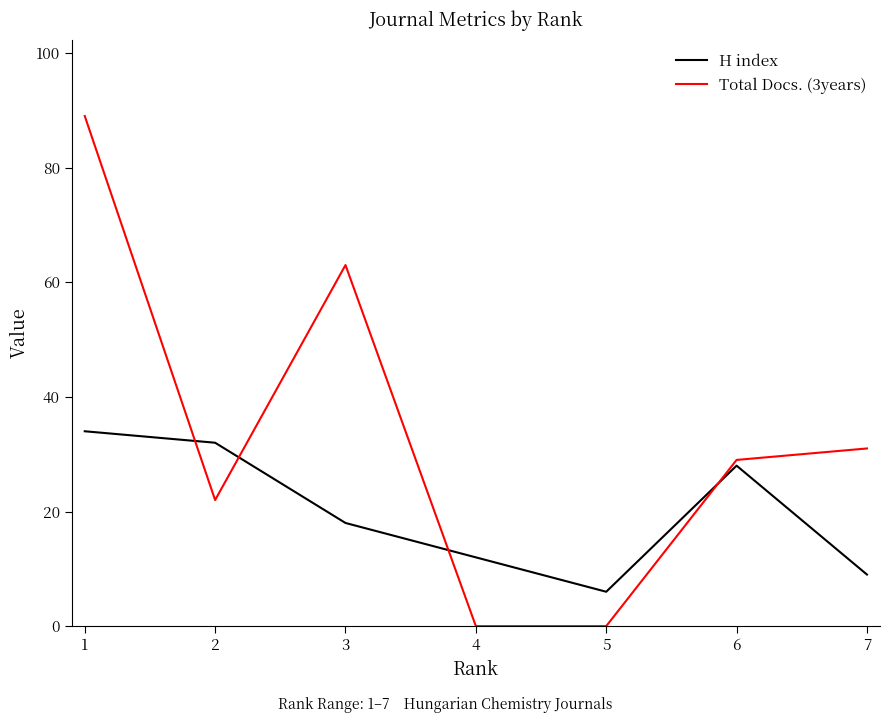

What is the sum of the Total Docs. (3years) values at 2 and 5?

22